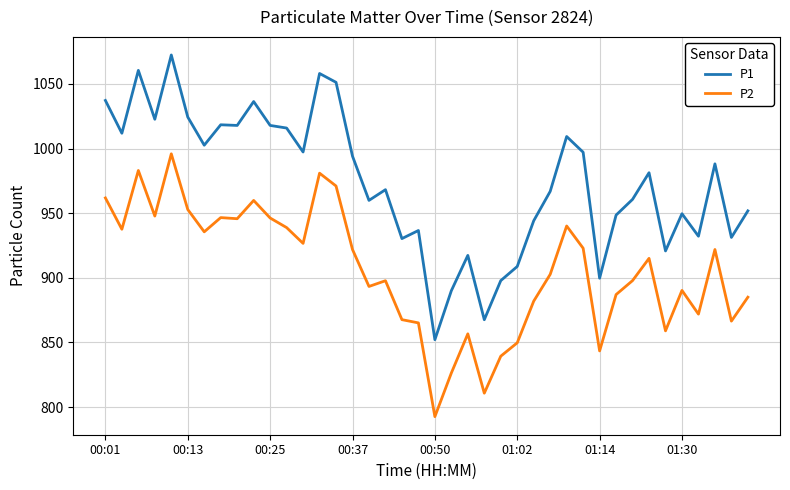

Rank the series by their average value, from highest to lowest.

P1, P2